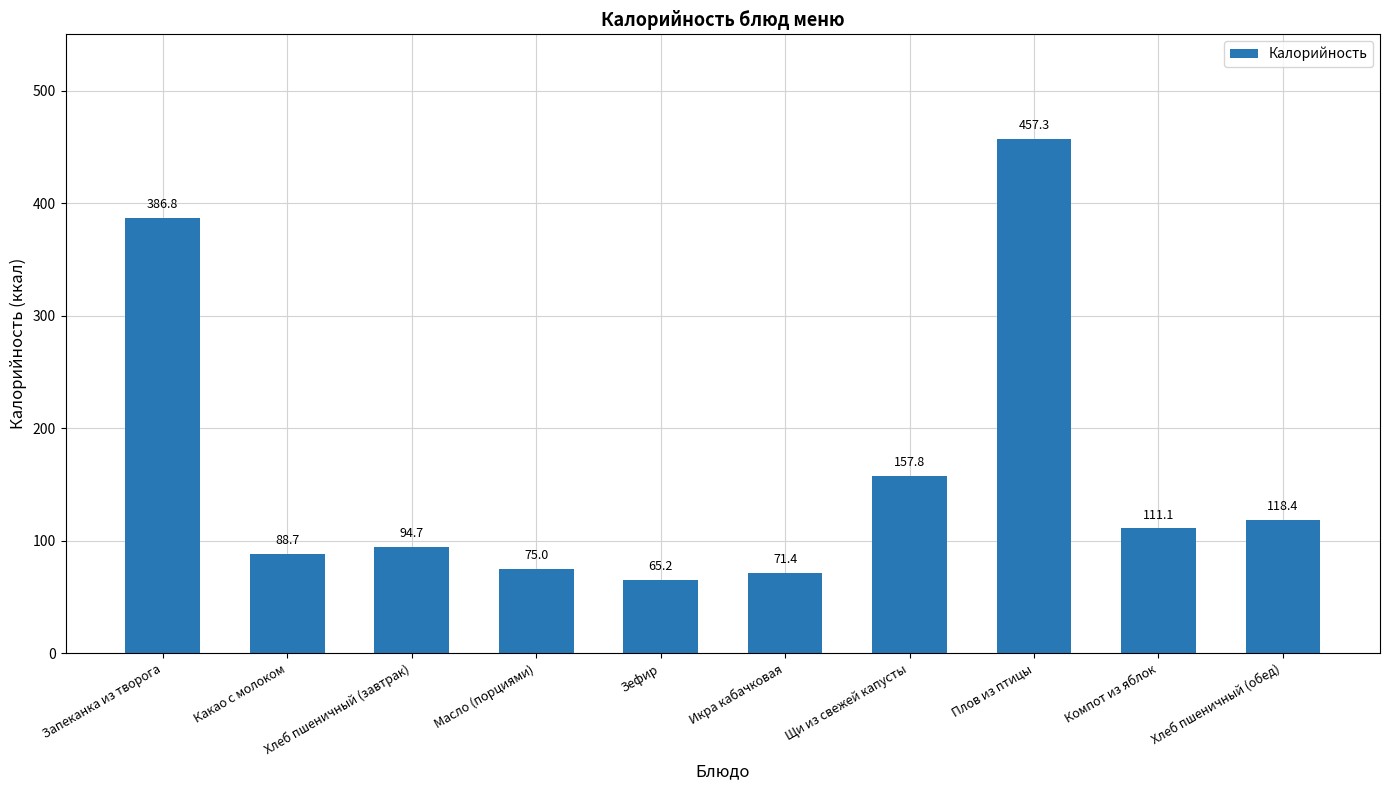

What position from the left is Плов из птицы?

8